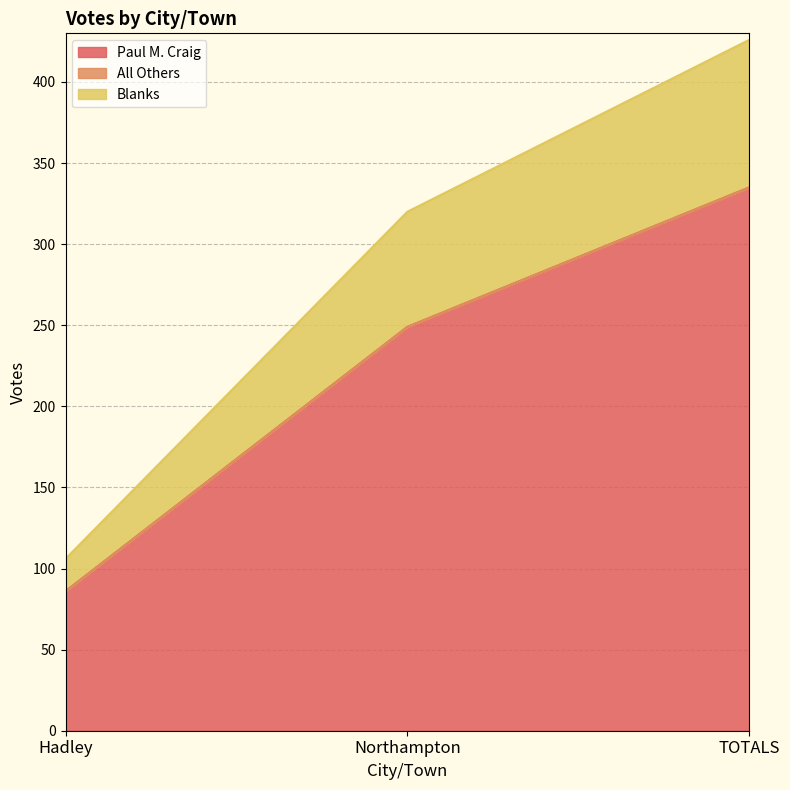

How many Paul M. Craig values are between 86 and 335?

3